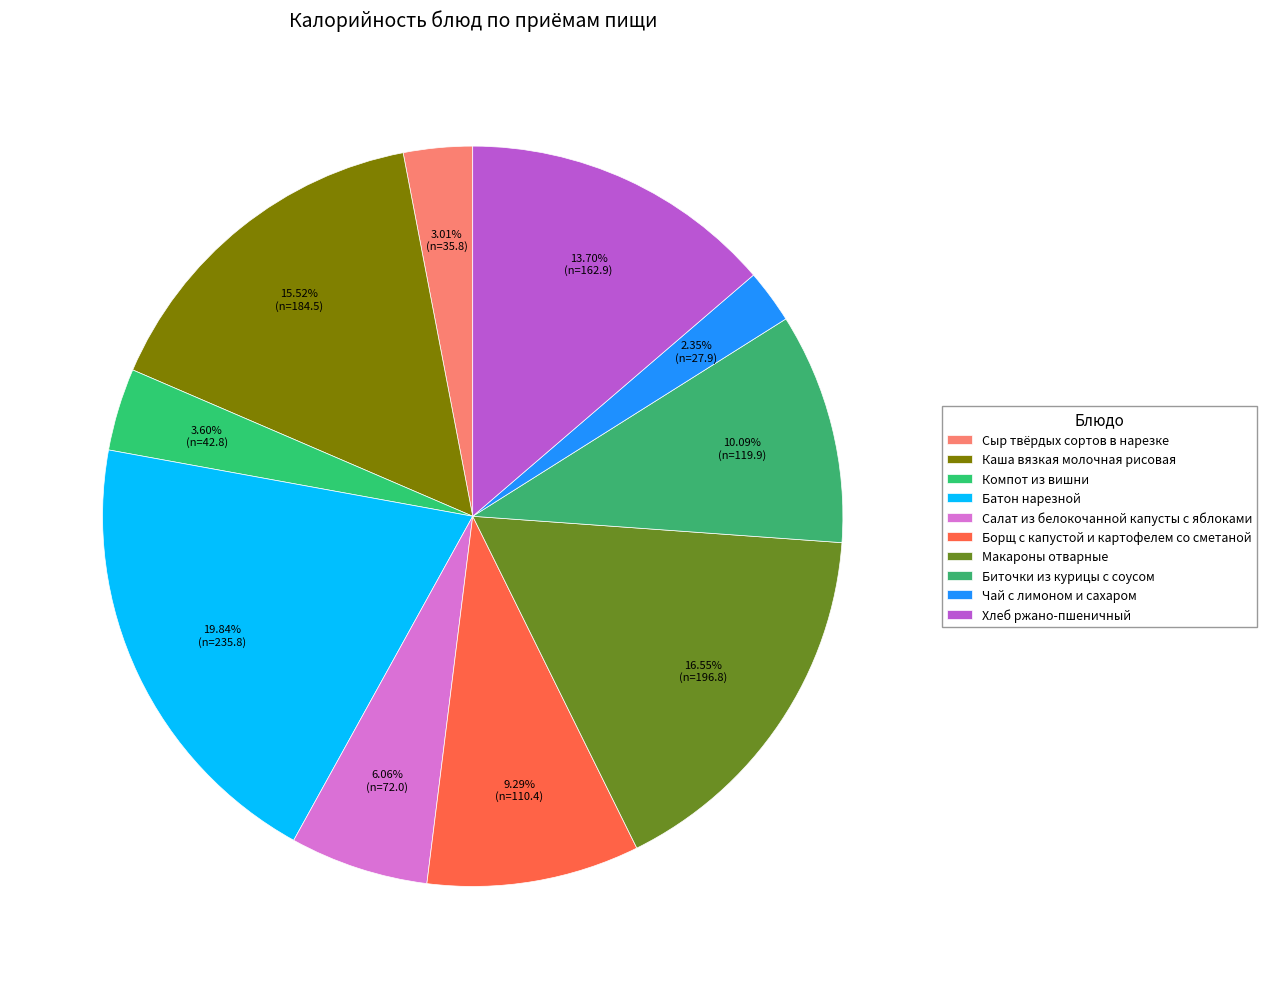

What portion of the pie excludes Сыр твёрдых сортов в нарезке?

97.0%